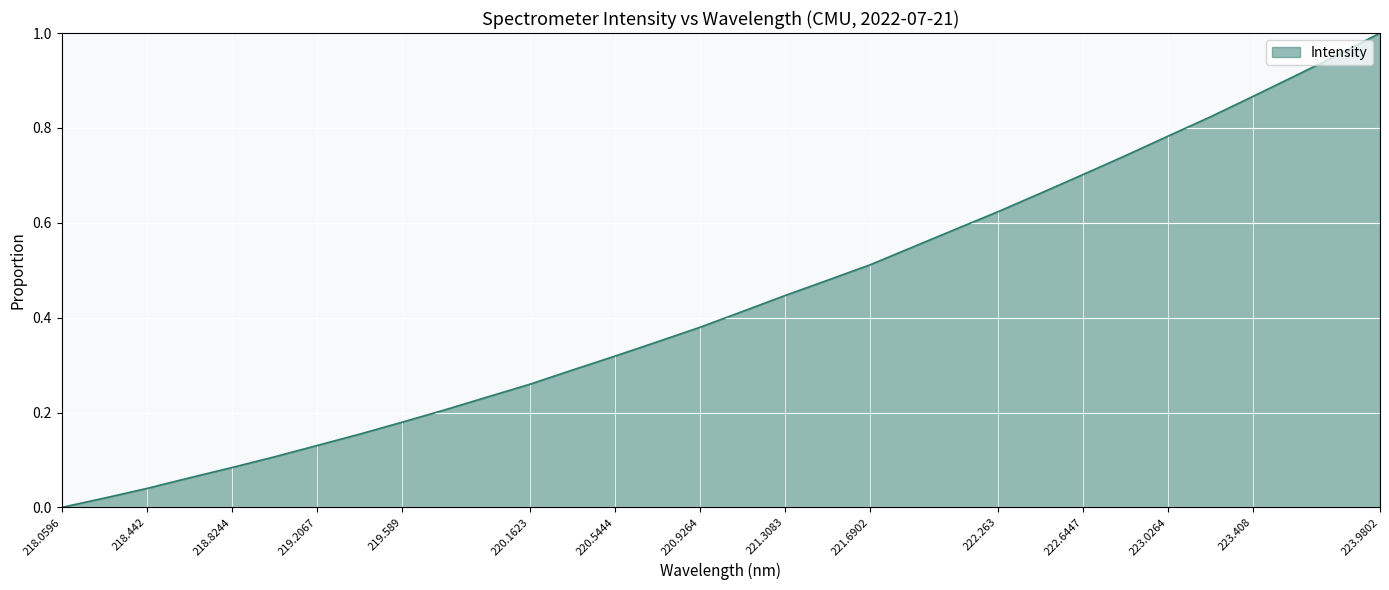

How many lines are shown in the chart?

1